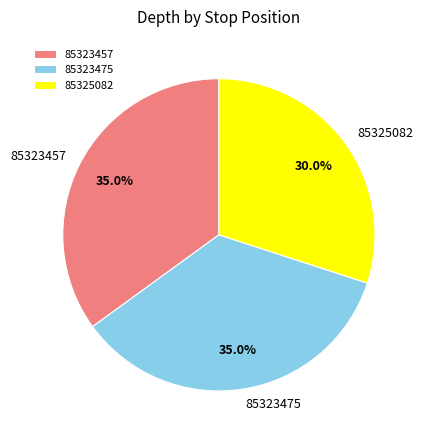

Which has a higher value, 85323475 or 85325082?

85323475